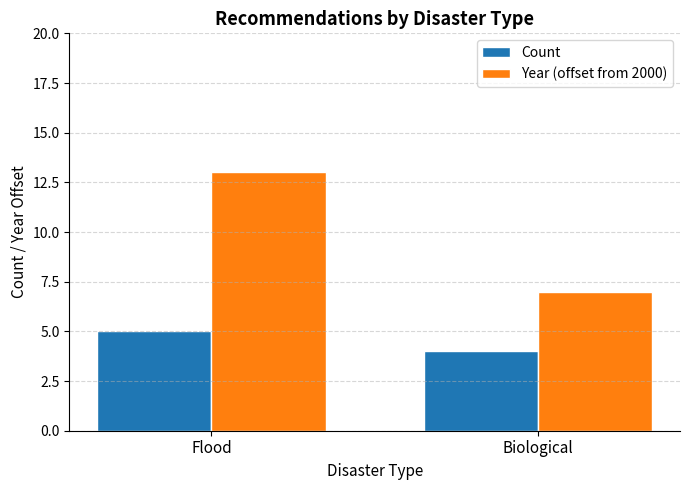

At how many categories does at least one series exceed 11?

1